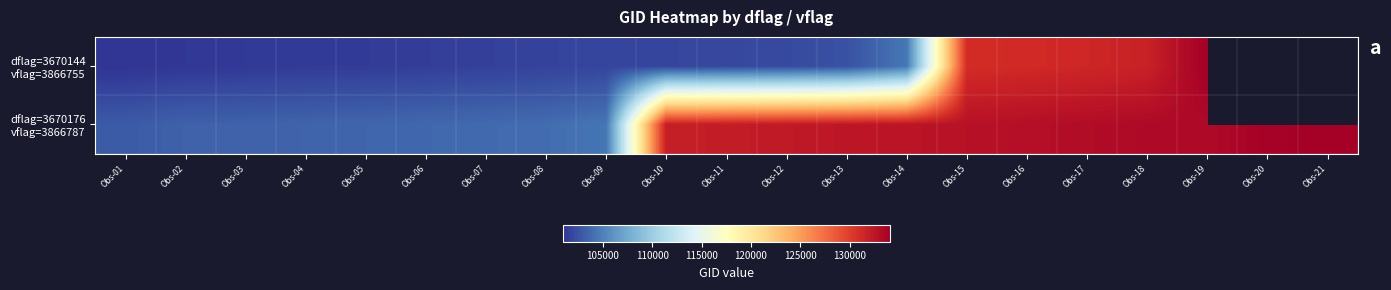

Read the dflag=3670176 vflag=3866787 value at Obs-09.

104346.0